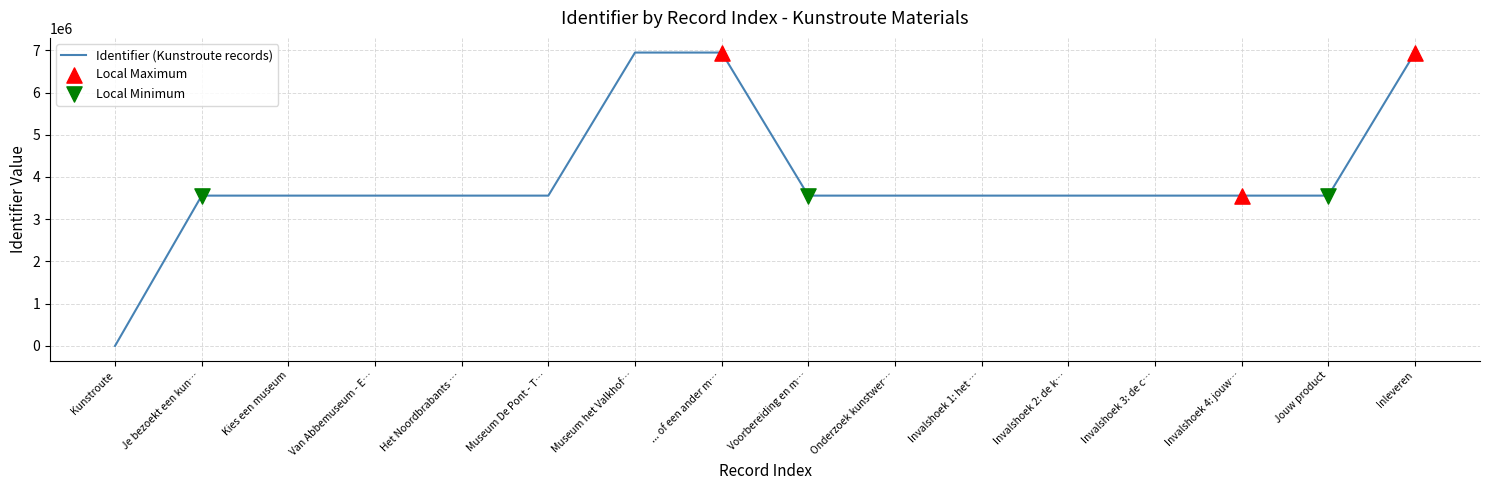

What is the ratio of the value at ... of een ander m… to the value at Invalshoek 2: de k…?

2.0